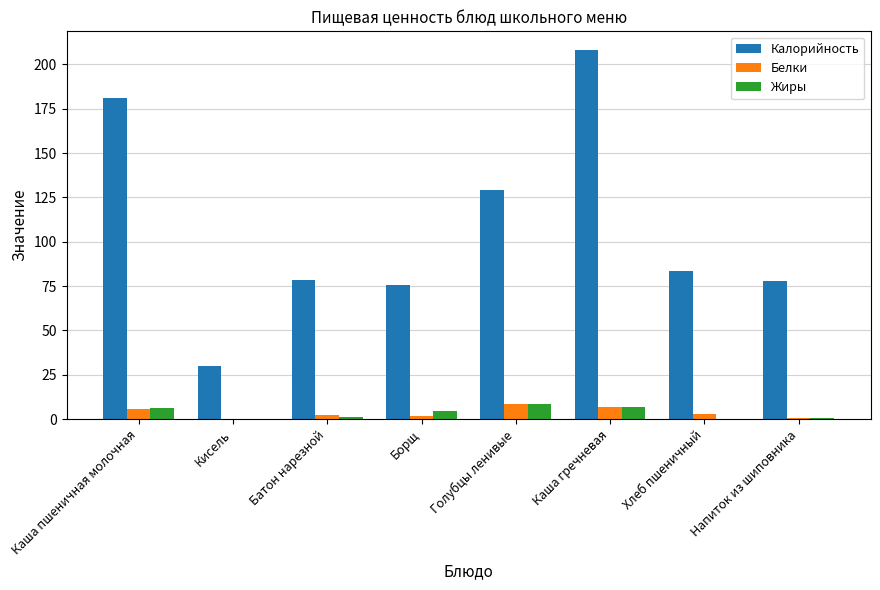

What value does the Жиры series have at Каша пшеничная молочная?

6.2